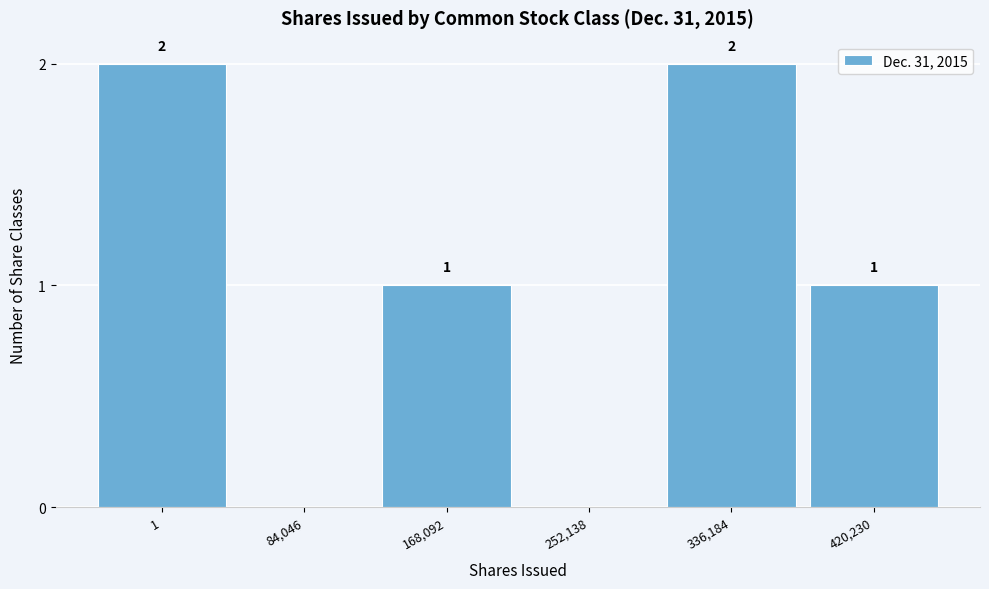

Reading left to right, extract all data points from this chart.

1=2	84,046=0	168,092=1	252,138=0	336,184=2	420,230=1